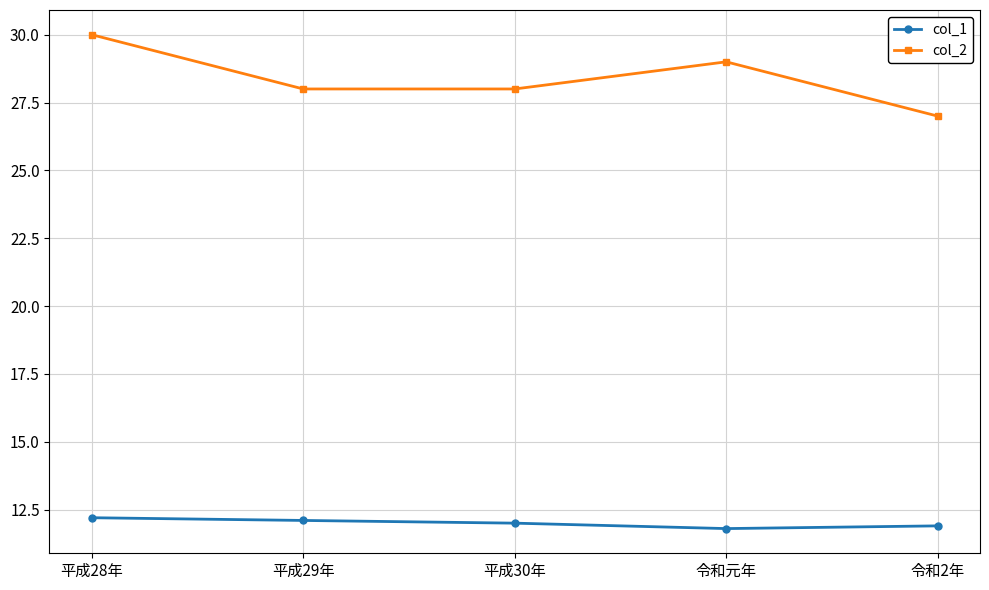

True or false: col_1 and col_2 intersect in this chart.

False